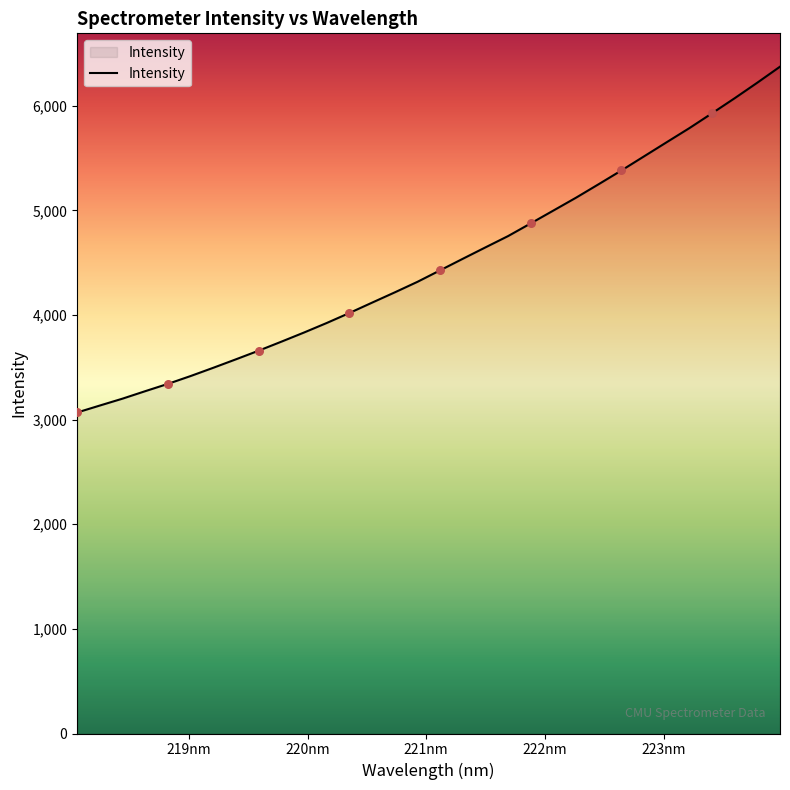

What is the maximum value shown in the chart?

6374.1